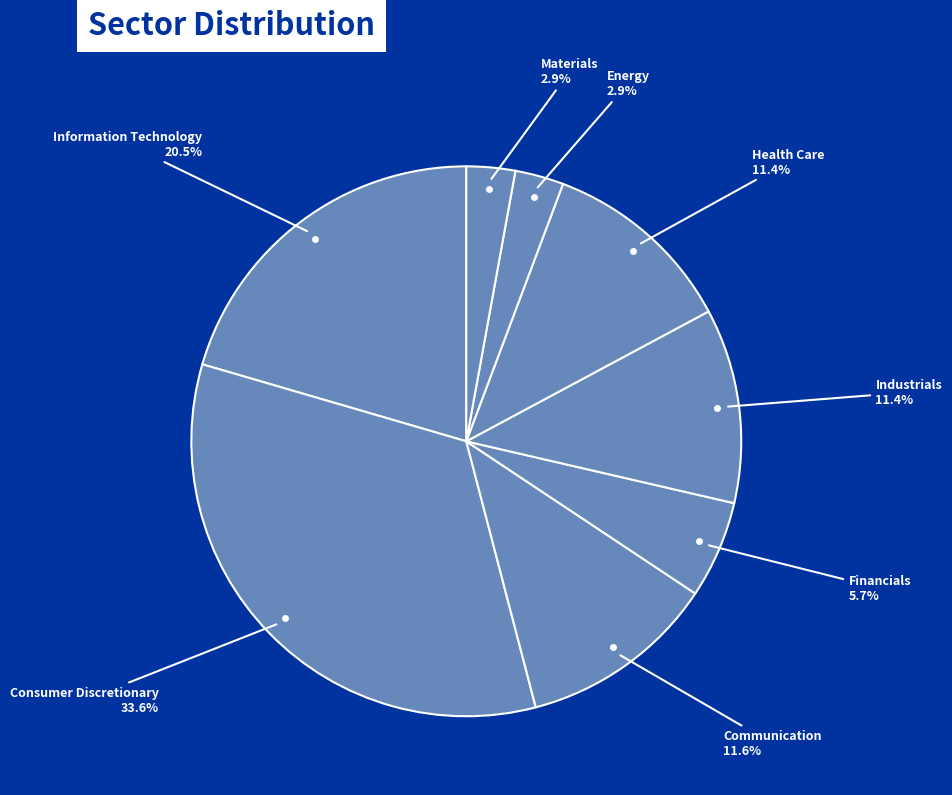

How many segments does this pie chart have?

8